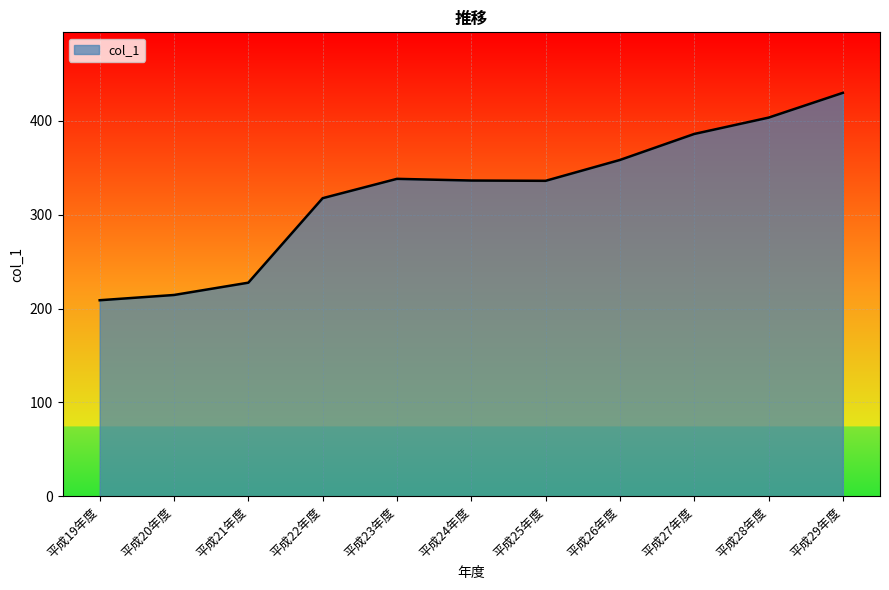

Which has a higher value, 平成21年度 or 平成27年度?

平成27年度